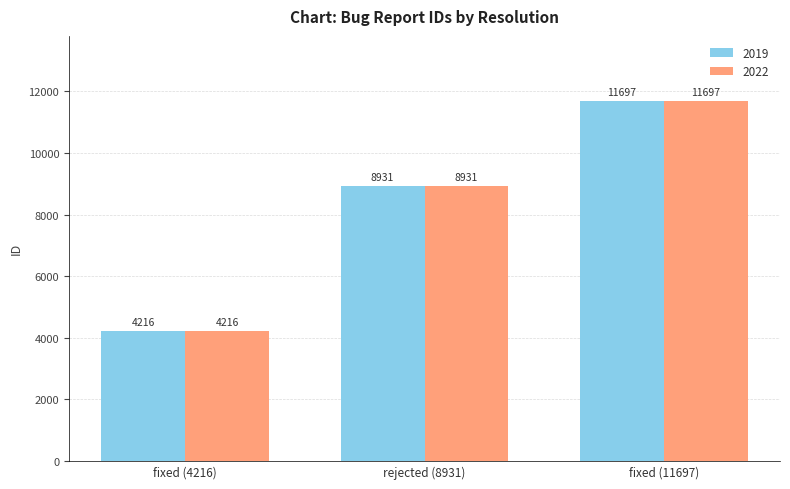

Rank the categories by 2022 value from highest to lowest.

fixed (11697), rejected (8931), fixed (4216)